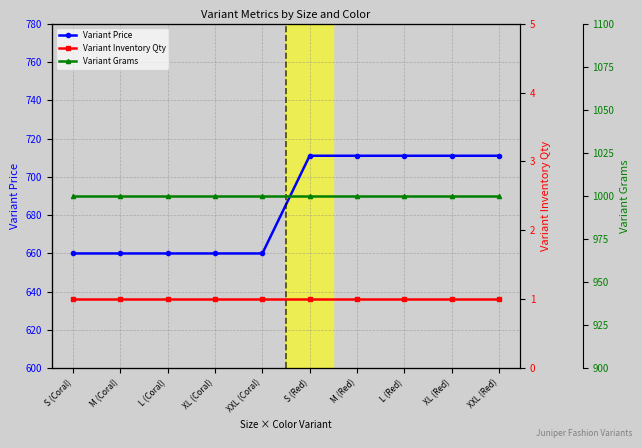

How many lines are shown in the chart?

3